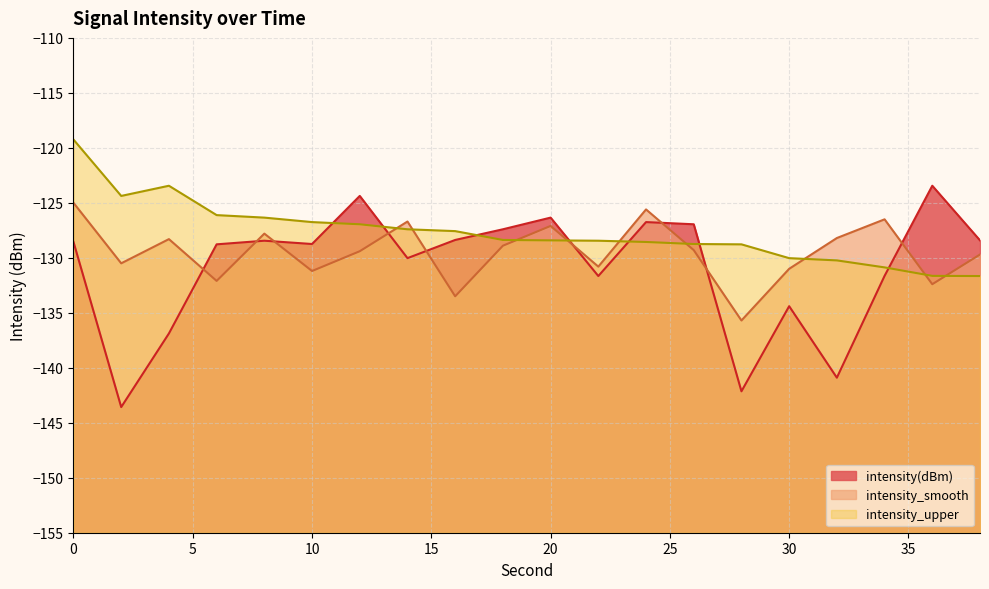

Which has a higher value, 14 or 26?

26